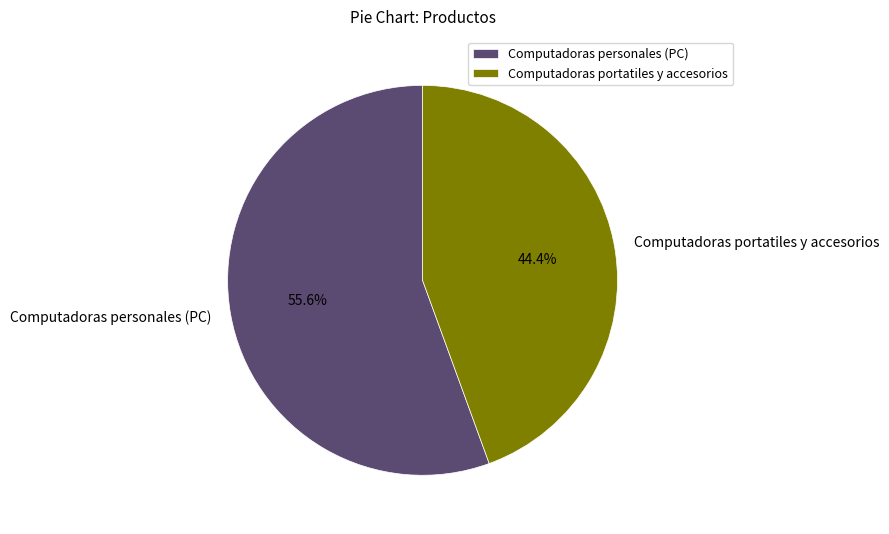

True or false: Computadoras personales (PC) accounts for 61% of the total.

False